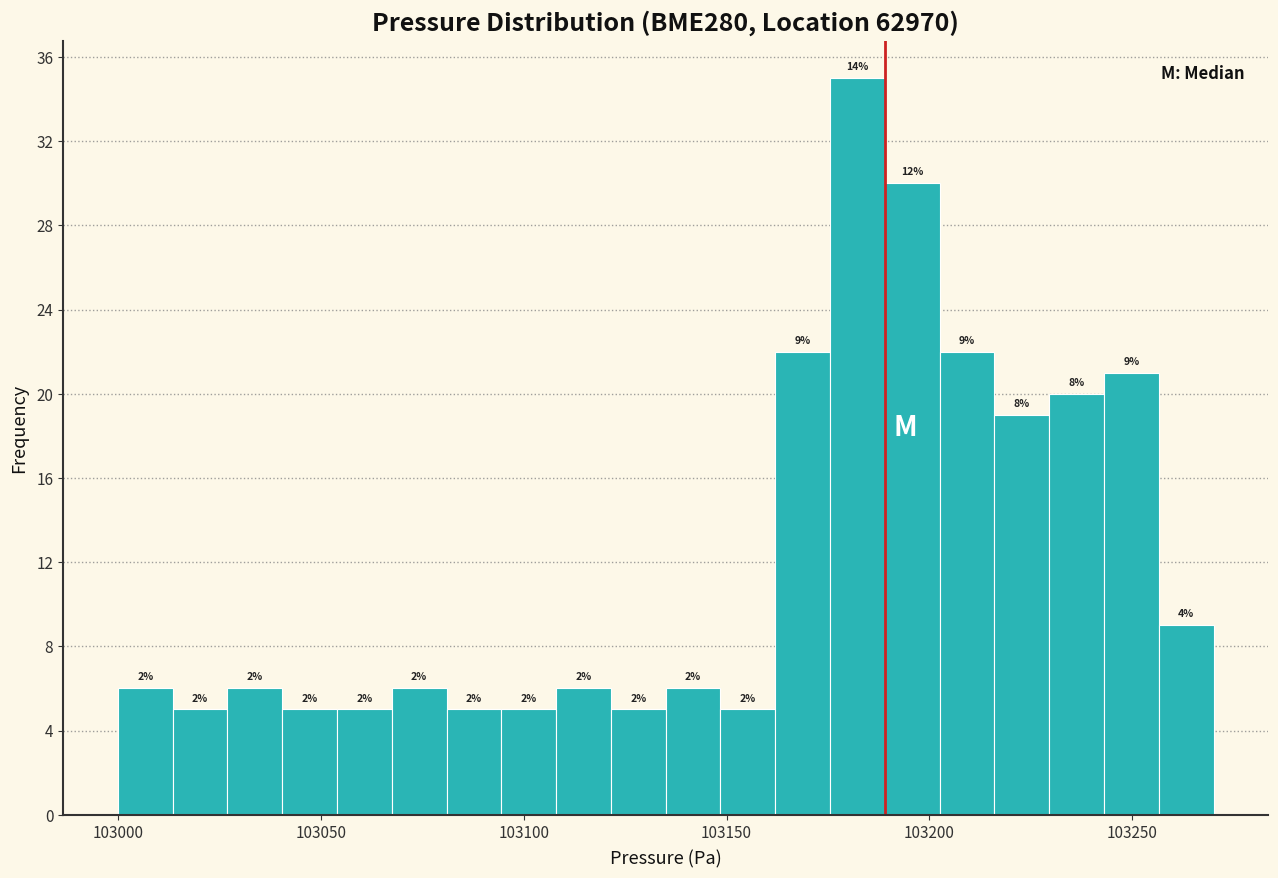

Around what value on the x-axis is the tallest bar? Give the approximate position of its centre, as read against the axis.

103180